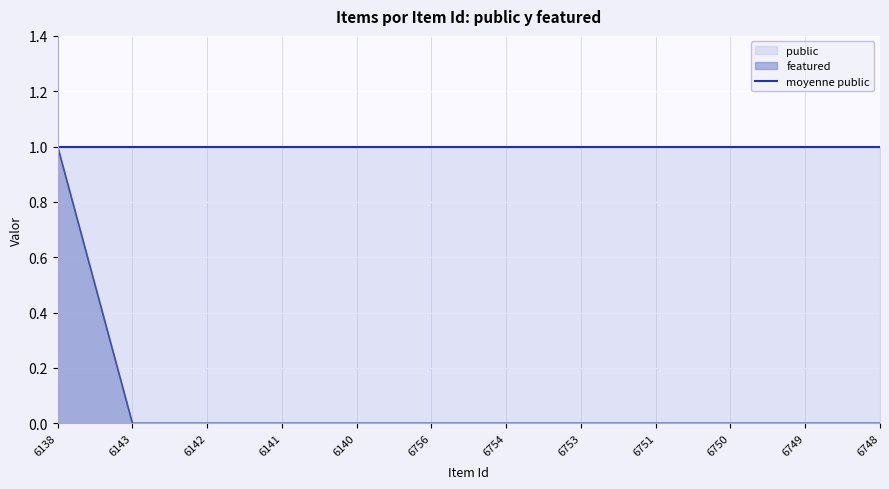

Reading left to right, extract all data points from this chart.

1	0	0	0	0	0	0	0	0	0	0	0